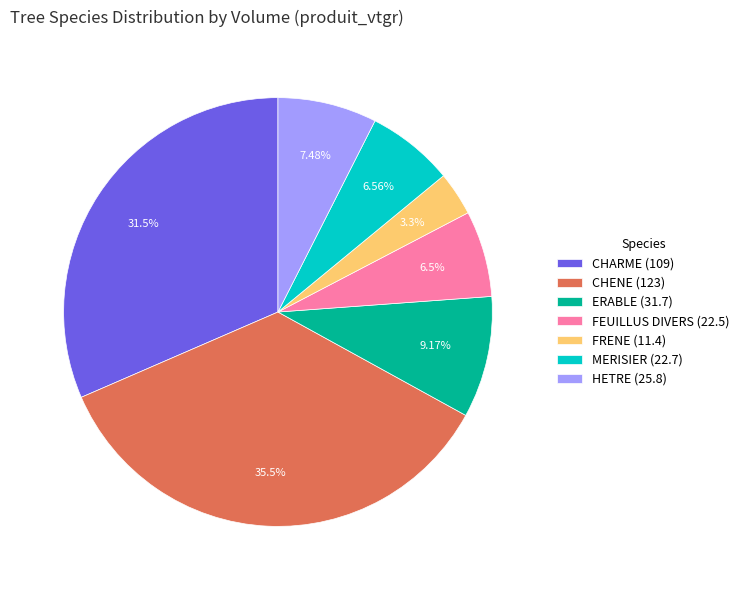

Between CHARME (109) and MERISIER (22.7), which is larger?

CHARME (109)